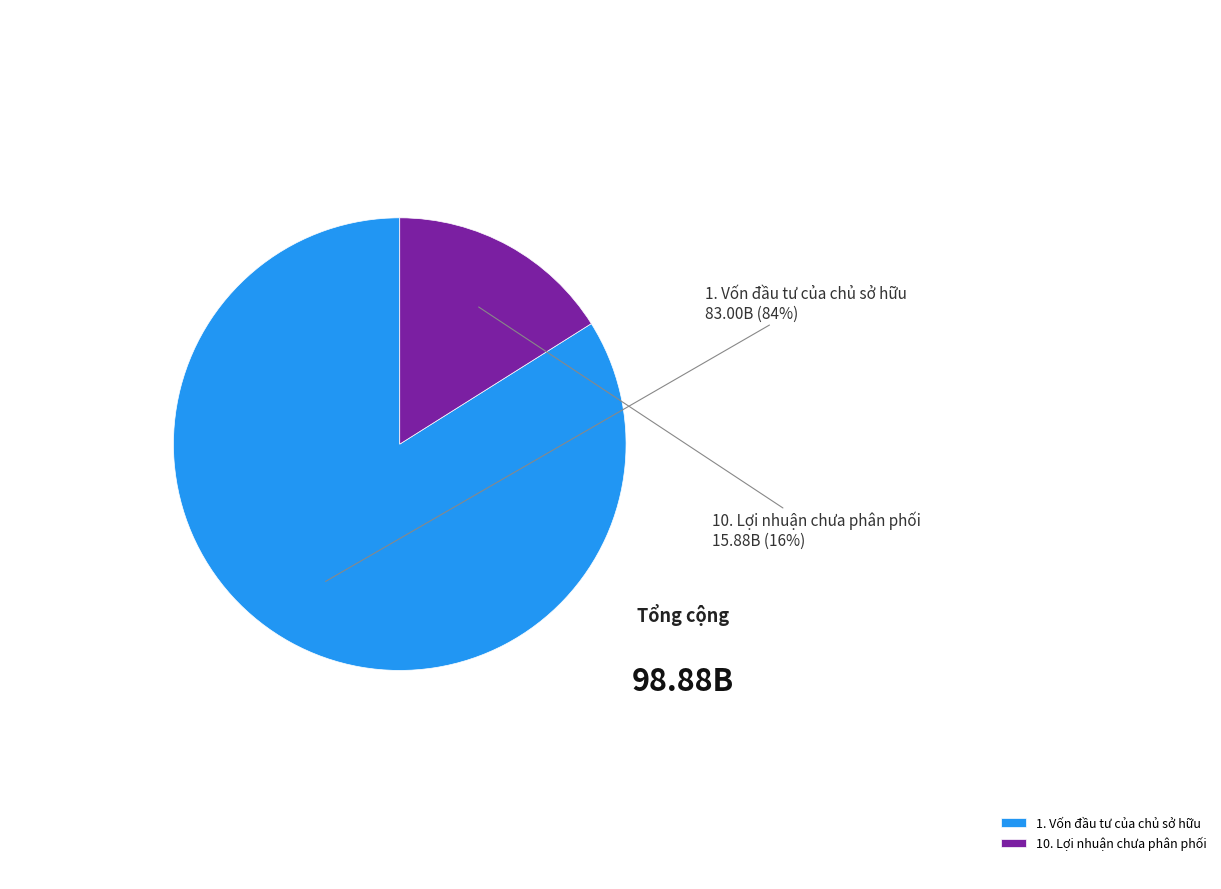

Count the number of slices in the pie.

2